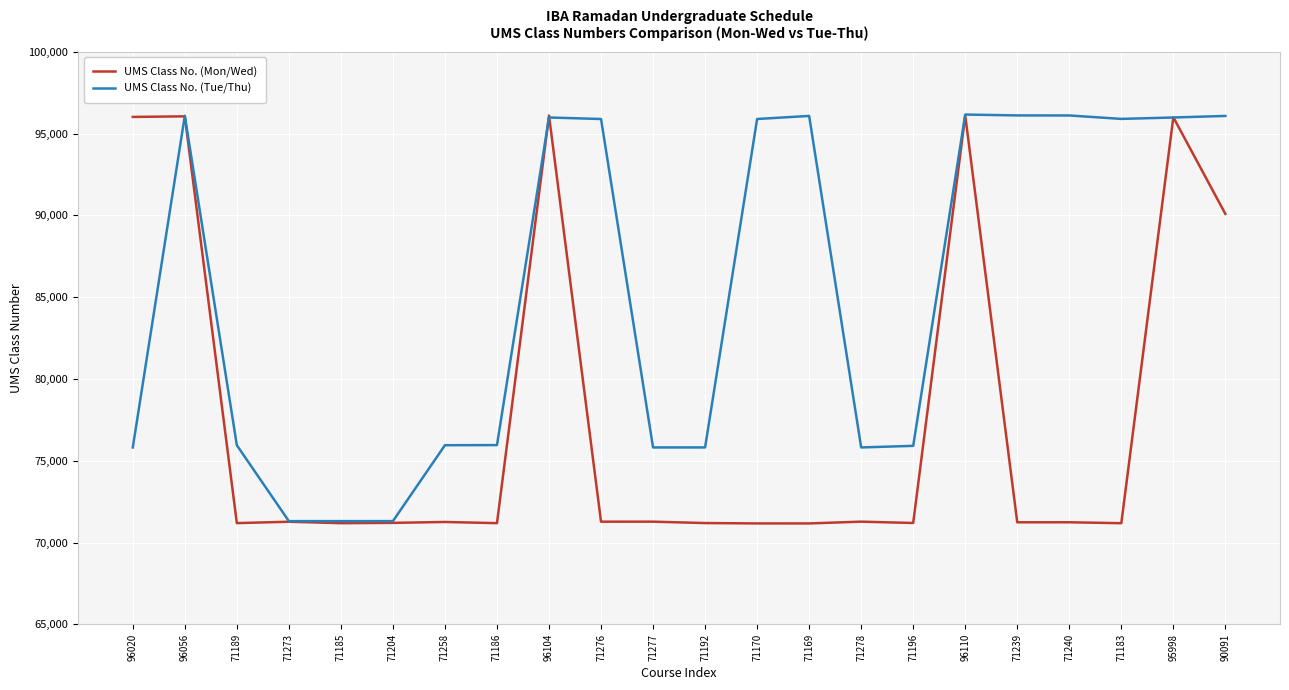

What is the difference between the highest and lowest values at 71273?

36